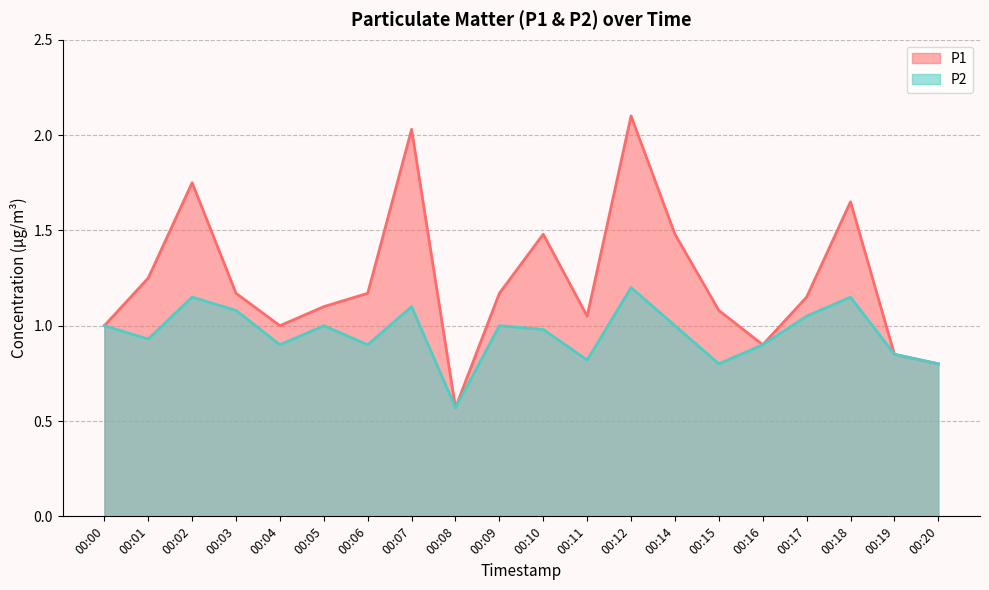

What is the average value of the P2 series?

1.0